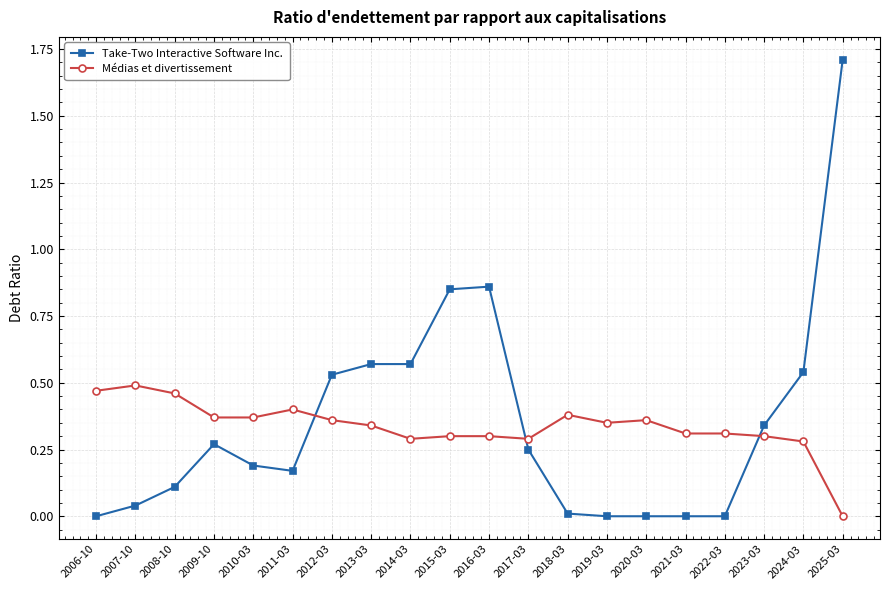

True or false: Take-Two Interactive Software Inc. has more than 0 interior local peaks.

True